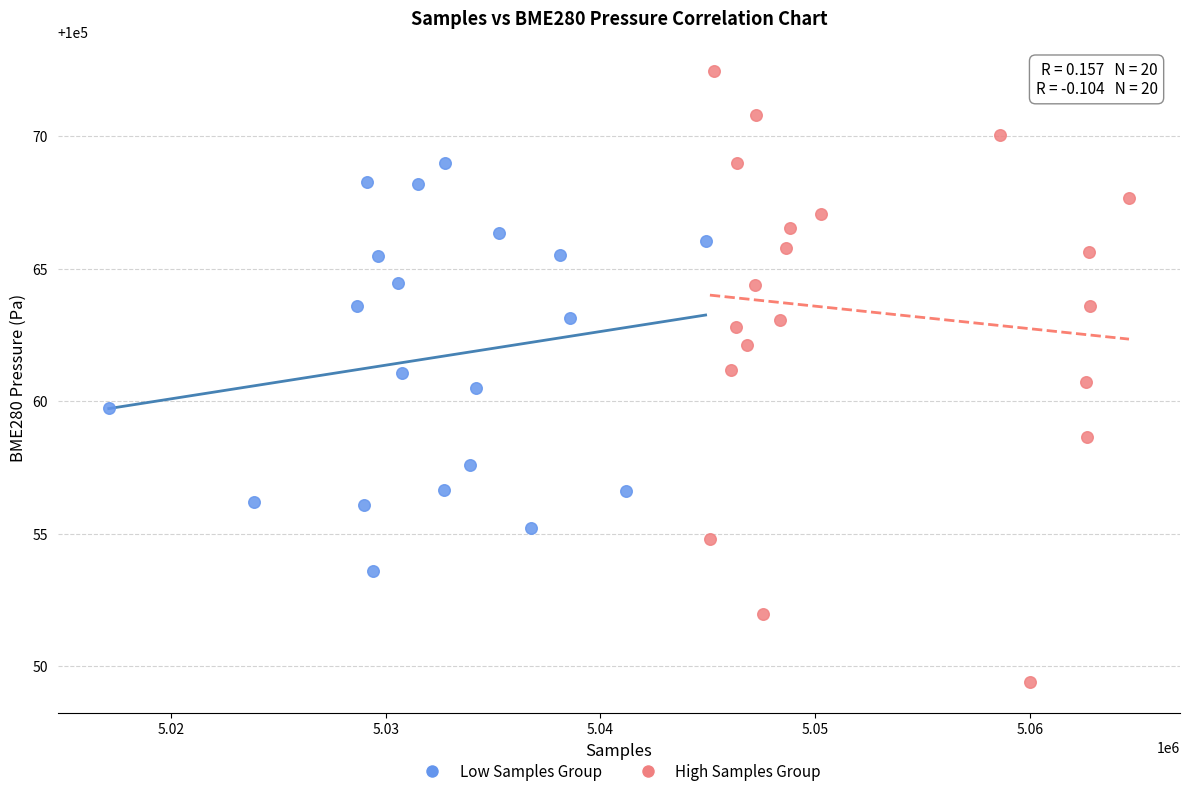

Which series has the largest Y range (max minus min)?

High Samples Group